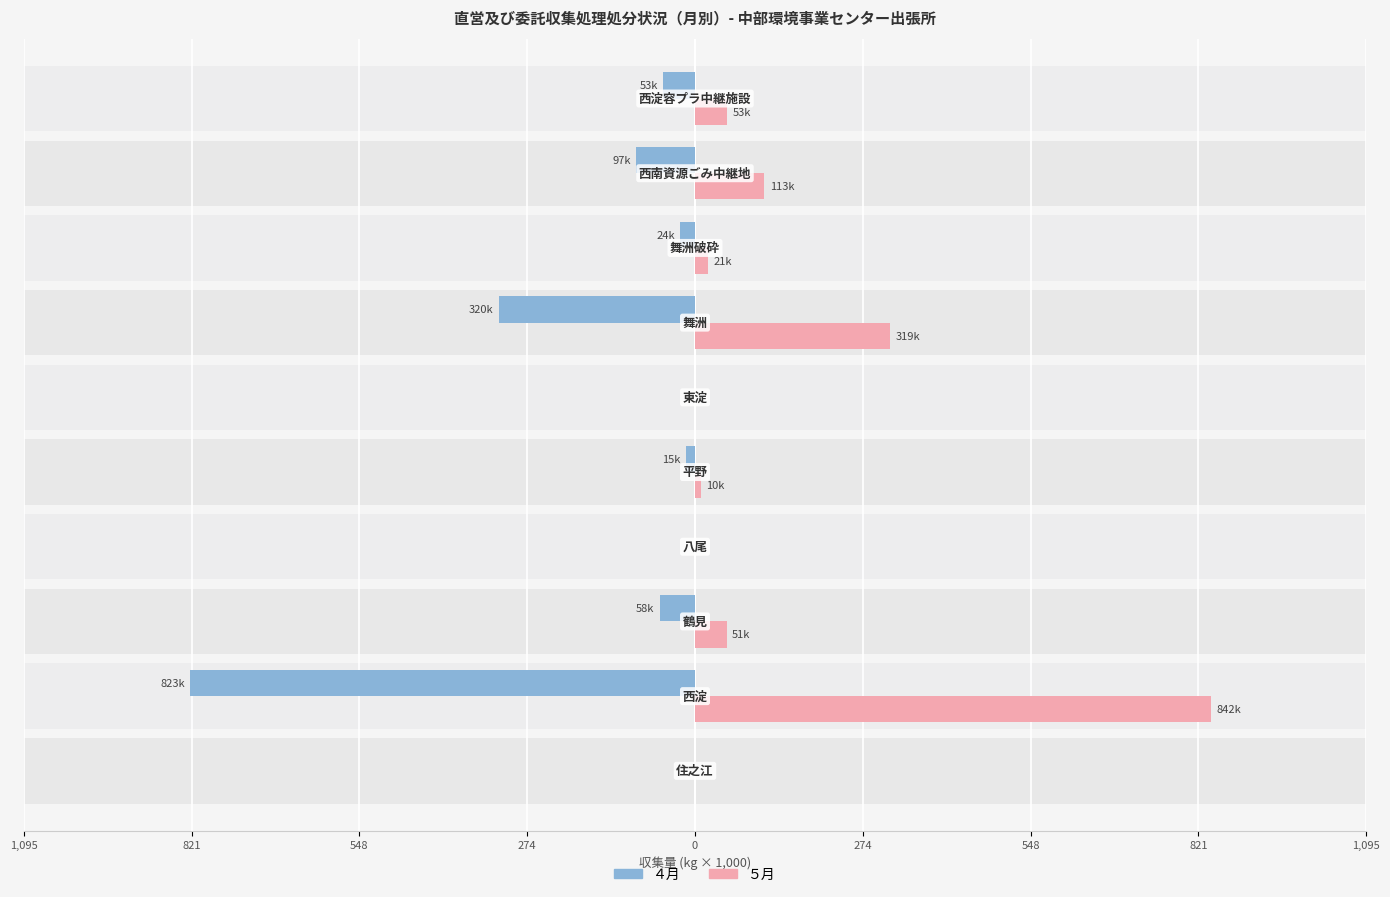

Count the number of categories in the chart.

10